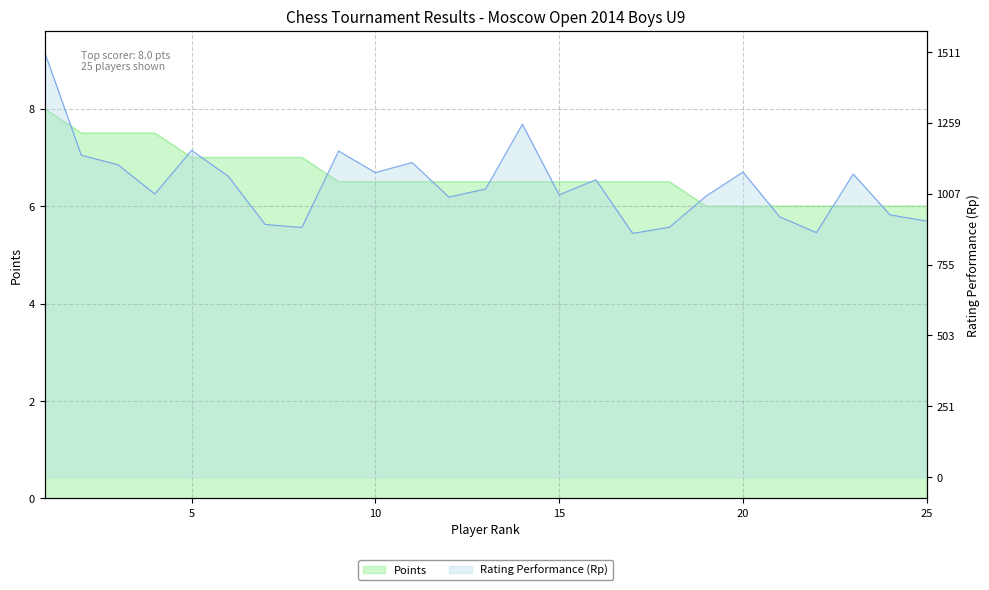

What is the average value of the Points series?

6.6